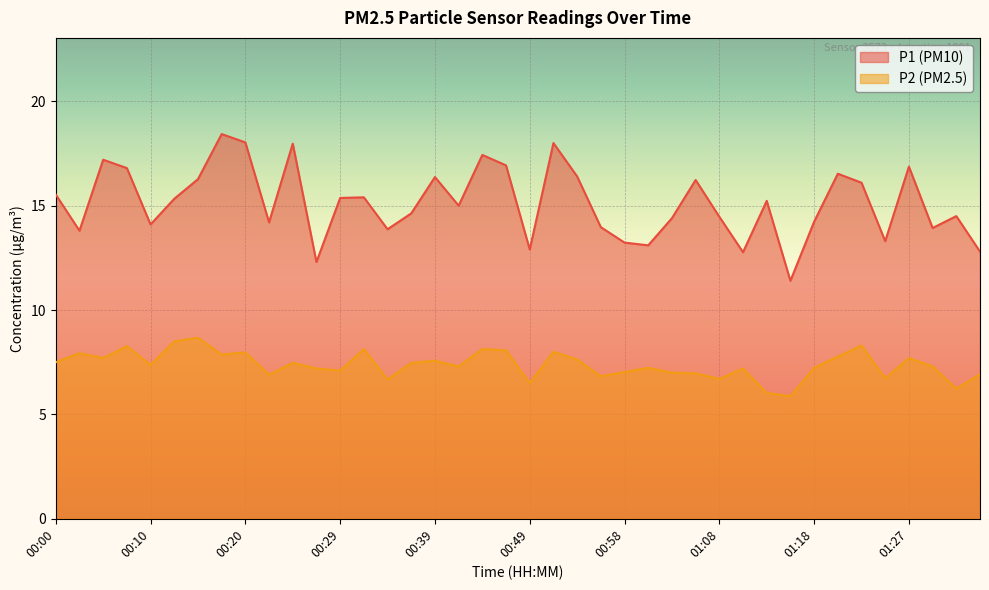

True or false: P2 and P1 intersect in this chart.

False